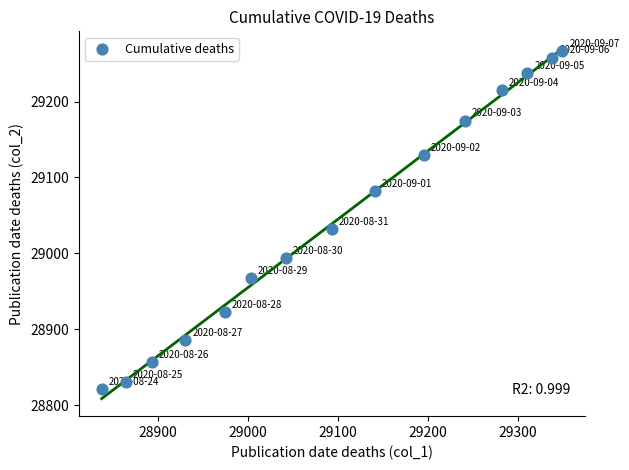

What Y value in the scatter plot is closest to 29043?

29032